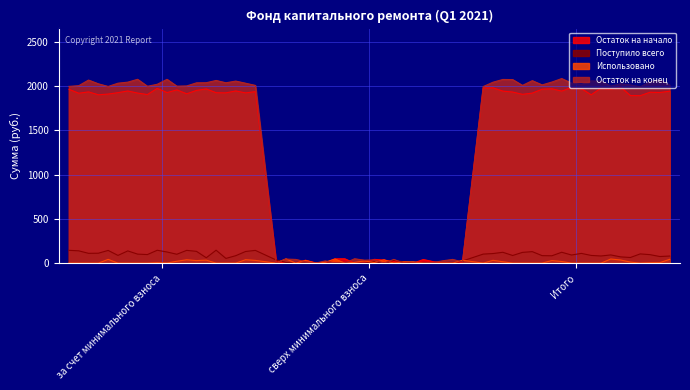

At which label does Использовано reach its minimum?

за счет минимального взноса